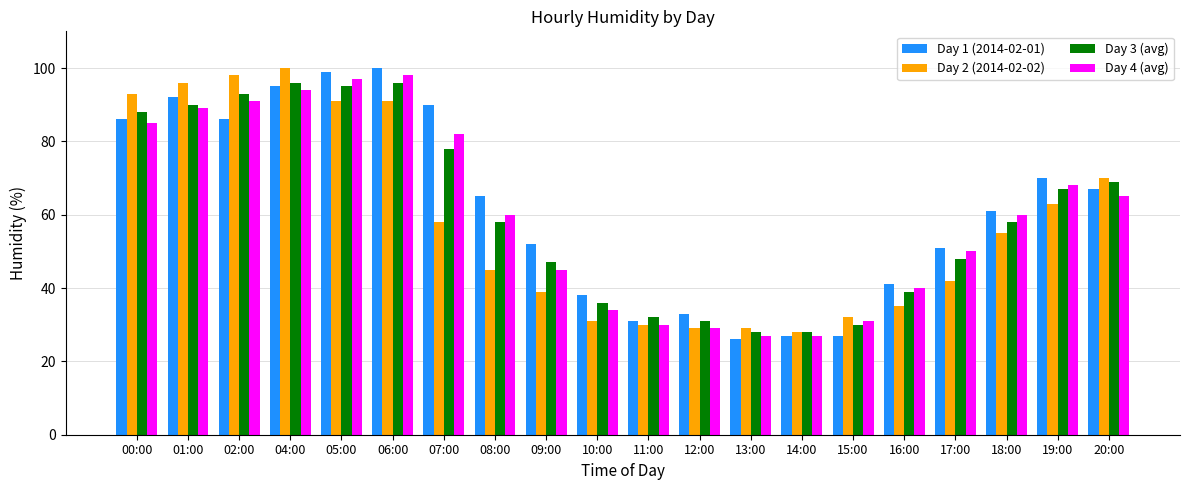

At how many categories does at least one series exceed 45?

13